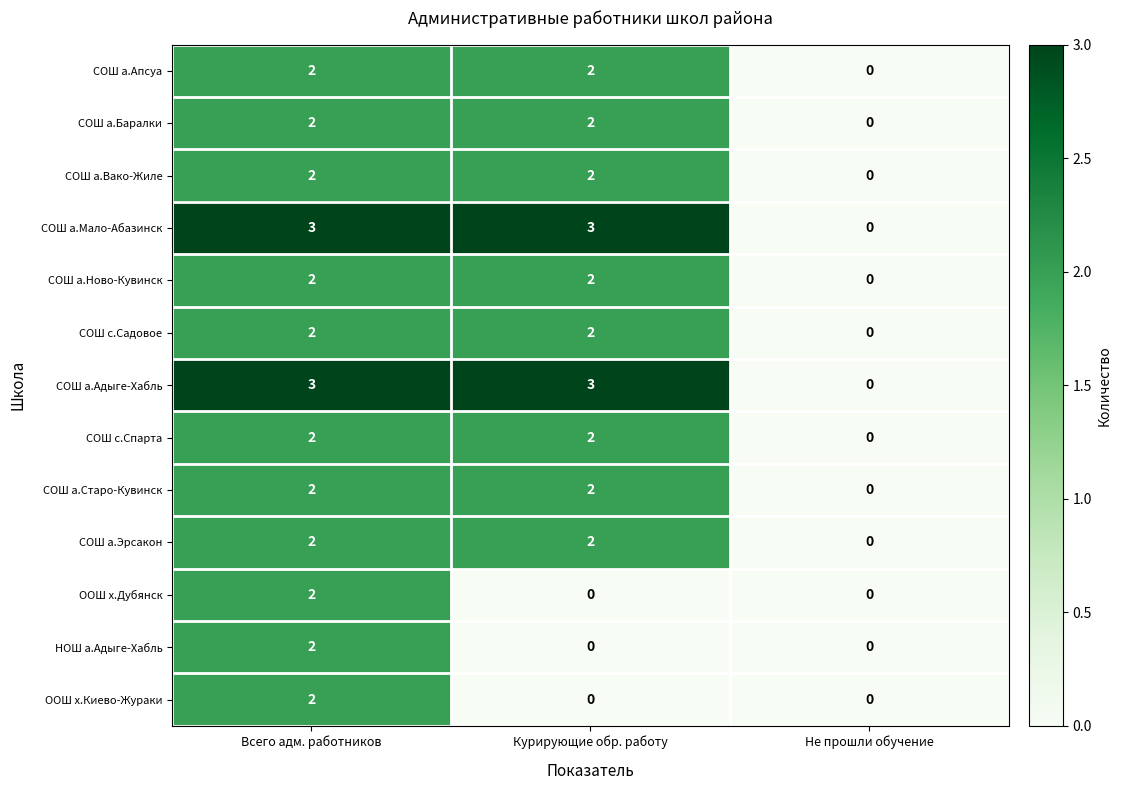

How many distinct data groups are displayed?

13